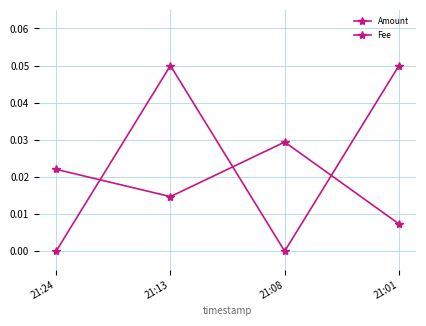

How many categories are shown in the chart?

4